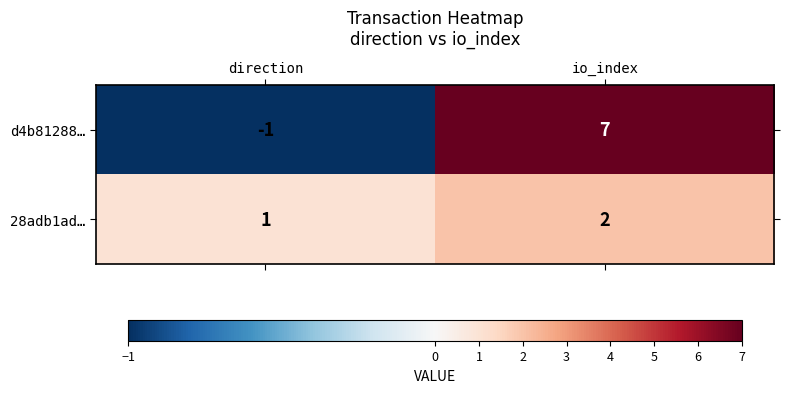

How many distinct data groups are displayed?

2